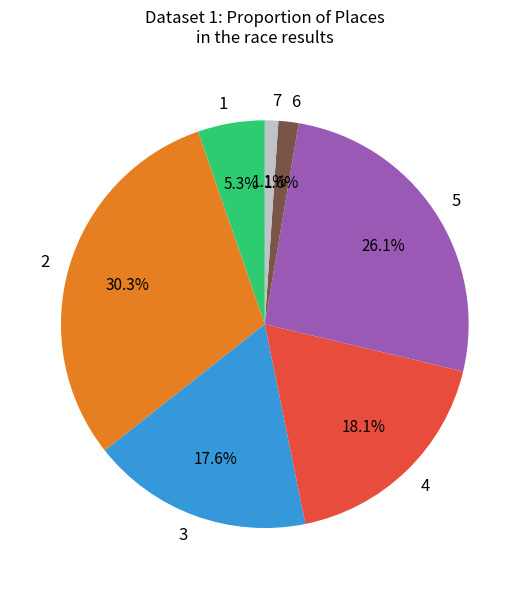

Count the number of slices in the pie.

7